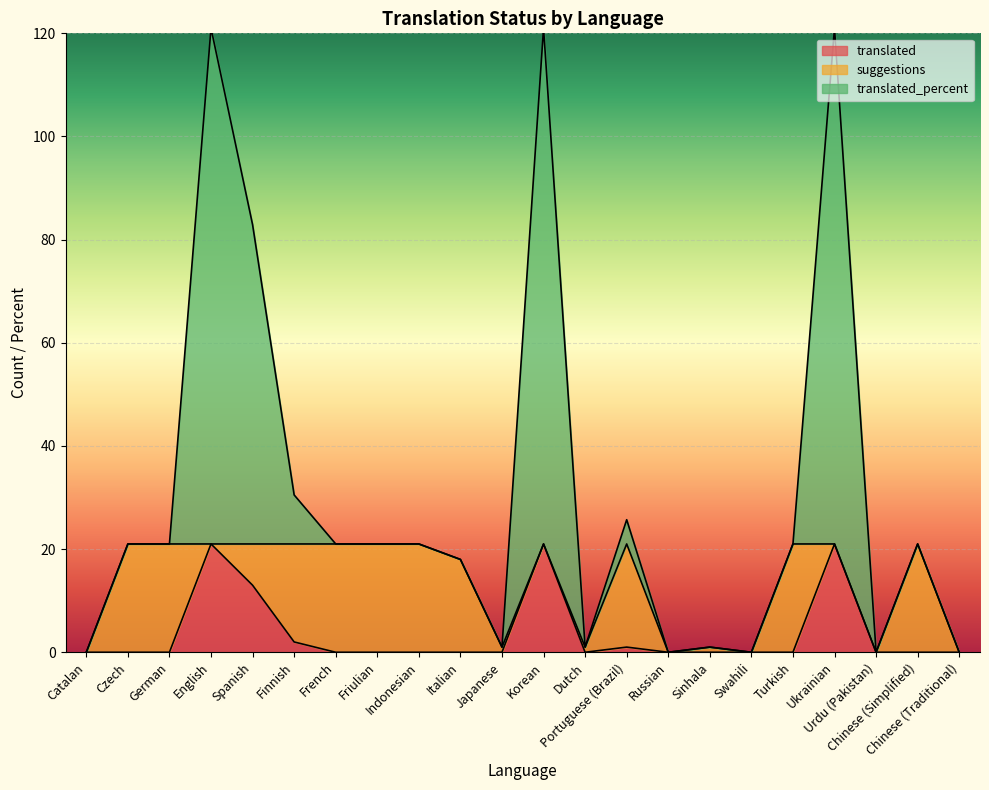

Which has a higher value, Catalan or Ukrainian?

Ukrainian